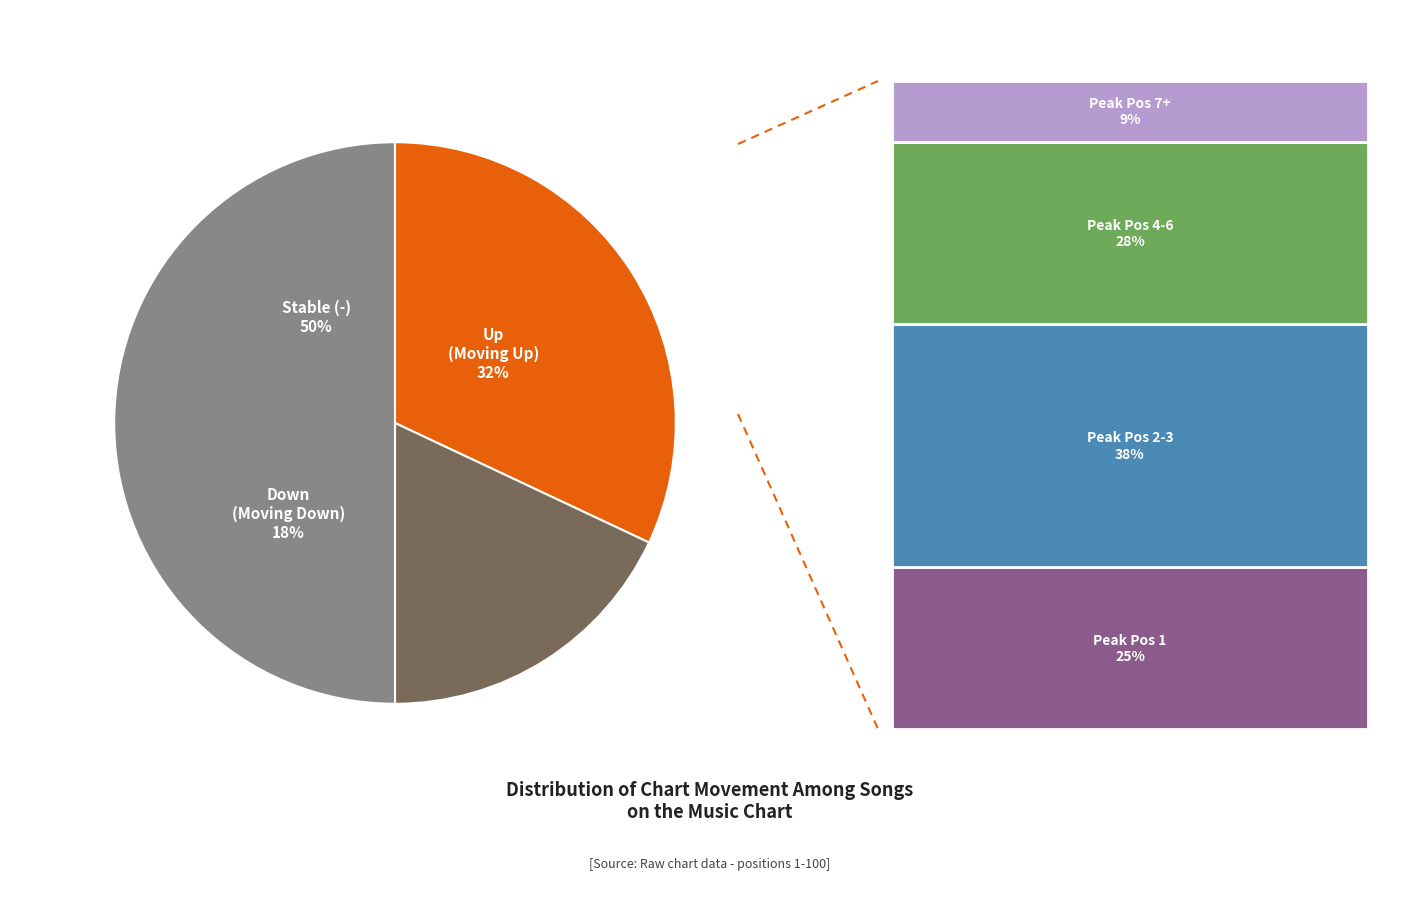

Is it true that - is 37% of the pie?

False